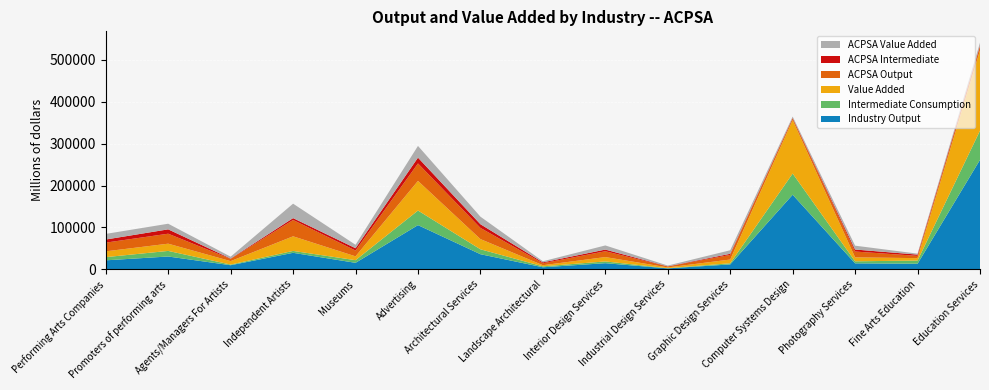

Reading right to left, transcribe all the data shown in this chart.

Industry Output: Education Services=261413	Fine Arts Education=13358	Photography Services=14259	Computer Systems Design=178111	Graphic Design Services=11679	Industrial Design Services=2269	Interior Design Services=14613	Landscape Architectural=4893	Architectural Services=36076	Advertising=105530	Museums=15490	Independent Artists=39398	Agents/Managers For Artists=9786	Promoters of performing arts=30603	Performing Arts Companies=21459
Intermediate Consumption: Education Services=69639	Fine Arts Education=7566	Photography Services=4855	Computer Systems Design=50584	Graphic Design Services=2768	Industrial Design Services=423	Interior Design Services=4223	Landscape Architectural=2203	Architectural Services=11765	Advertising=34829	Museums=6312	Independent Artists=4542	Agents/Managers For Artists=1572	Promoters of performing arts=13340	Performing Arts Companies=7639
Value Added: Education Services=191774	Fine Arts Education=5792	Photography Services=9404	Computer Systems Design=127527	Graphic Design Services=8912	Industrial Design Services=1846	Interior Design Services=10390	Landscape Architectural=2690	Architectural Services=24311	Advertising=70701	Museums=9178	Independent Artists=34856	Agents/Managers For Artists=8214	Promoters of performing arts=17263	Performing Arts Companies=13820
ACPSA Output: Education Services=9173	Fine Arts Education=5358	Photography Services=13976	Computer Systems Design=4260	Graphic Design Services=11075	Industrial Design Services=2228	Interior Design Services=13888	Landscape Architectural=4722	Architectural Services=26766	Advertising=41778	Museums=13789	Independent Artists=38971	Agents/Managers For Artists=5295	Promoters of performing arts=23827	Performing Arts Companies=20818
ACPSA Intermediate: Education Services=2444	Fine Arts Education=3035	Photography Services=4758	Computer Systems Design=1210	Graphic Design Services=2624	Industrial Design Services=416	Interior Design Services=4013	Landscape Architectural=2126	Architectural Services=8729	Advertising=13788	Museums=5619	Independent Artists=4493	Agents/Managers For Artists=851	Promoters of performing arts=10387	Performing Arts Companies=7411
ACPSA Value Added: Education Services=6730	Fine Arts Education=2323	Photography Services=9217	Computer Systems Design=3050	Graphic Design Services=8451	Industrial Design Services=1813	Interior Design Services=9875	Landscape Architectural=2596	Architectural Services=18037	Advertising=27989	Museums=8171	Independent Artists=34477	Agents/Managers For Artists=4444	Promoters of performing arts=13441	Performing Arts Companies=13407